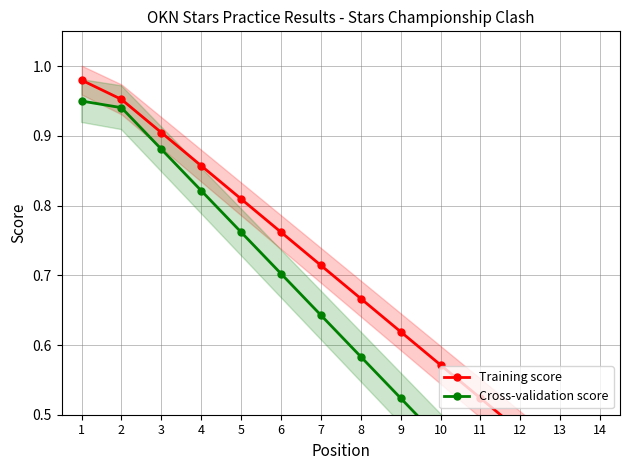

Which series changed the most between 4 and 9?

Cross-validation score